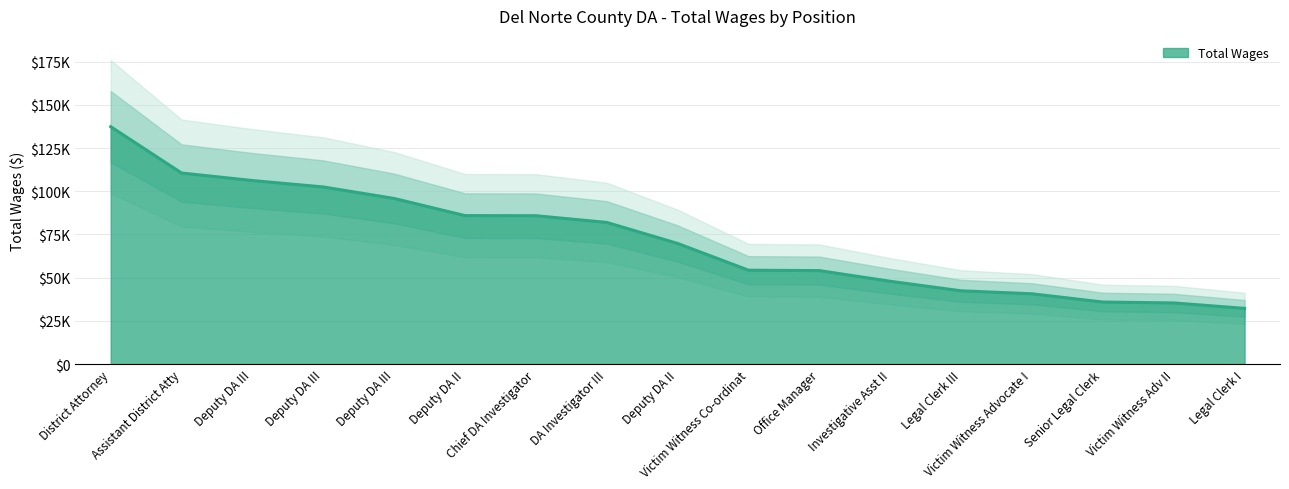

What is the change in value from Victim Witness Co-ordinat to Legal Clerk I?

-22090